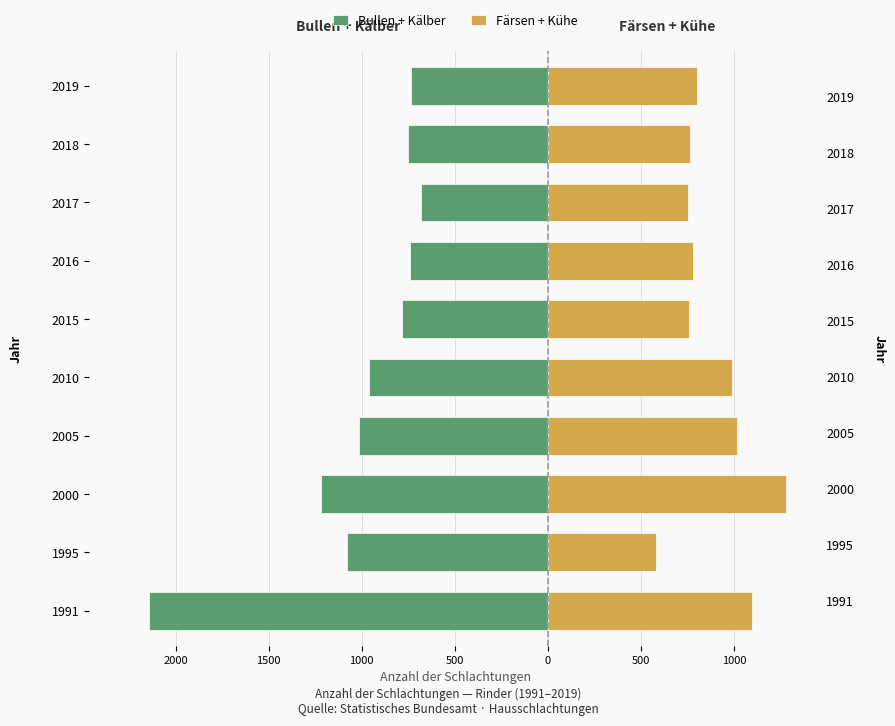

Which series changed the most between 2015 and 2018?

Bullen + Kälber